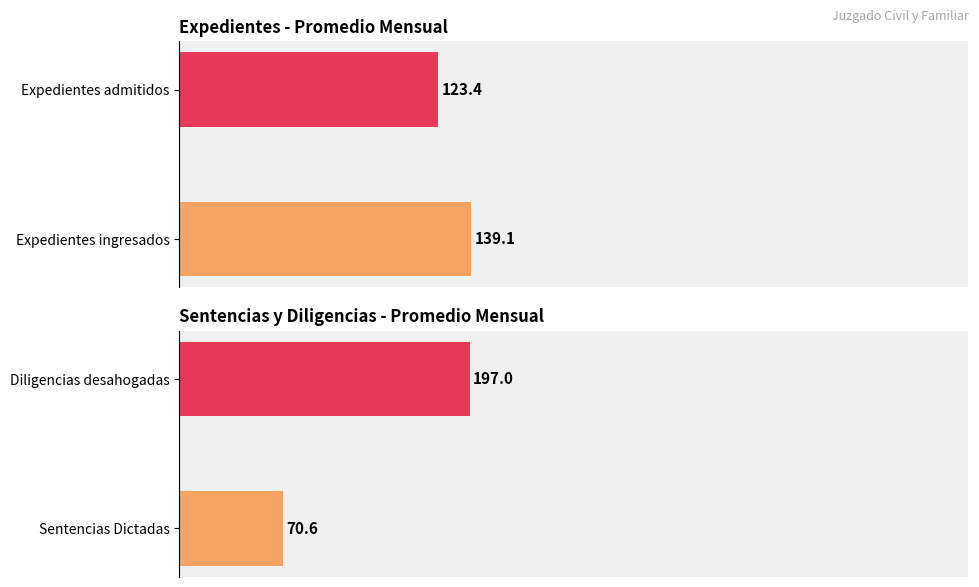

The value of Expedientes admitidos at Mar is 210. True or false?

False